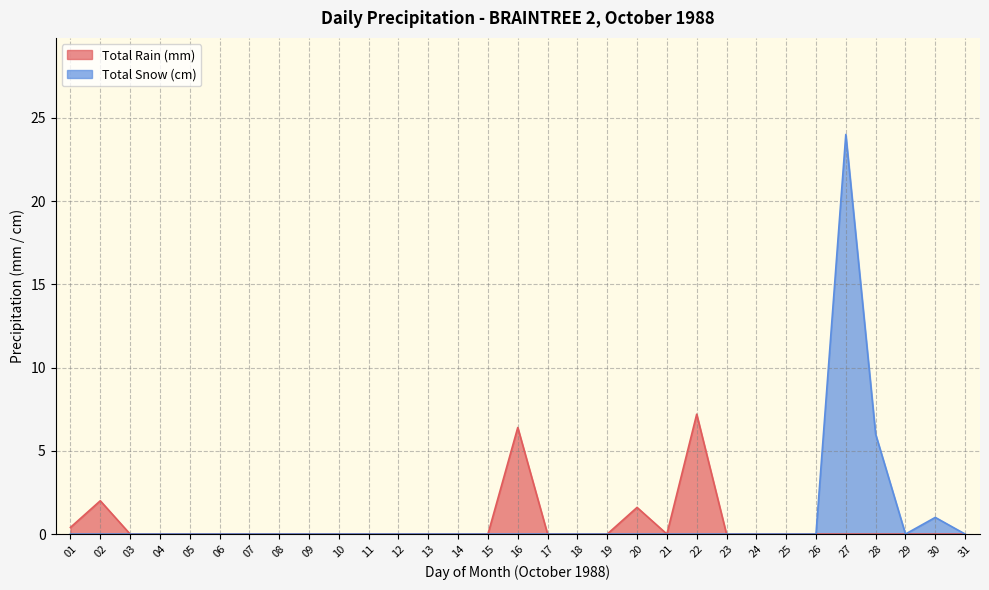

In Total Rain (mm), how many points are lower than both neighbors (excluding endpoints)?

1